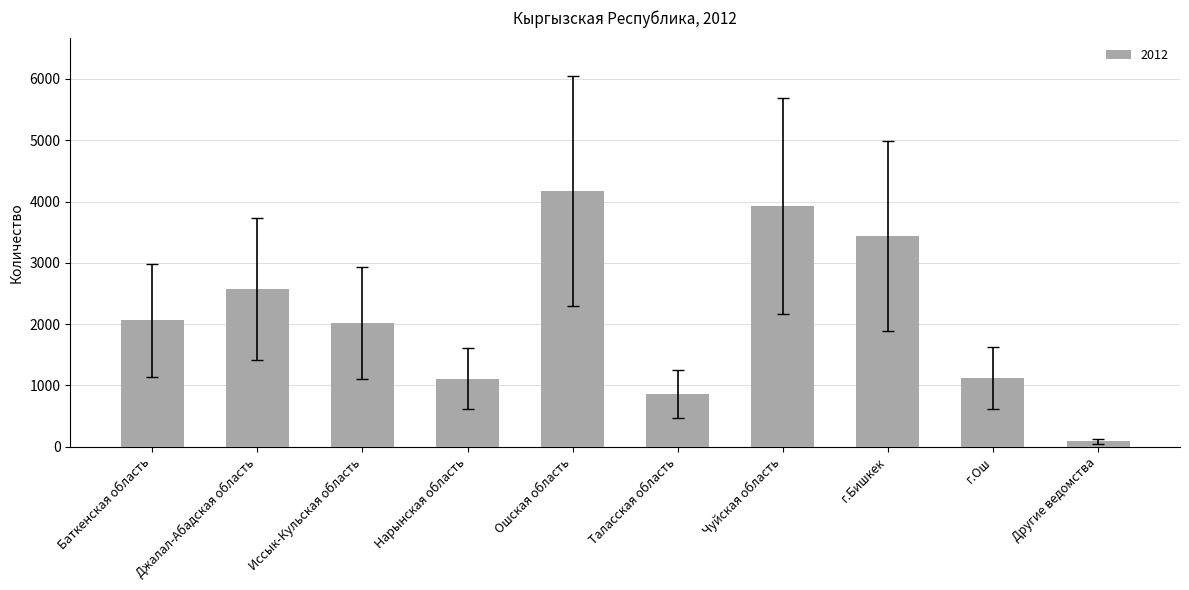

The chart shows a value of 2598.2 at г.Ош. True or false?

False